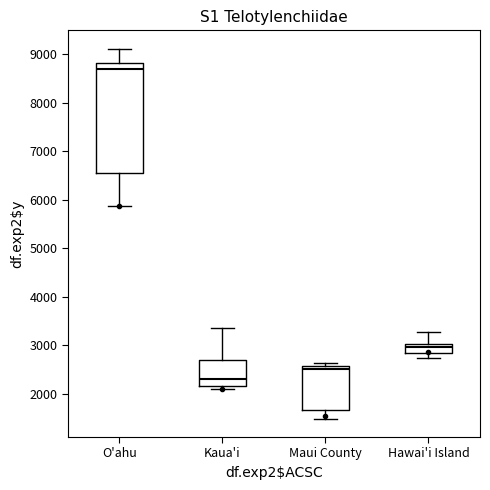

Which box has the highest median line?

O'ahu